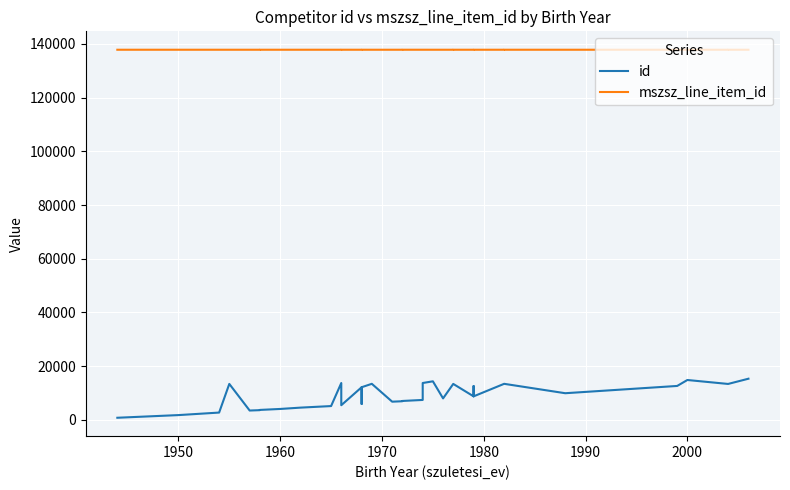

The id series shows 17832 at 26. True or false?

False